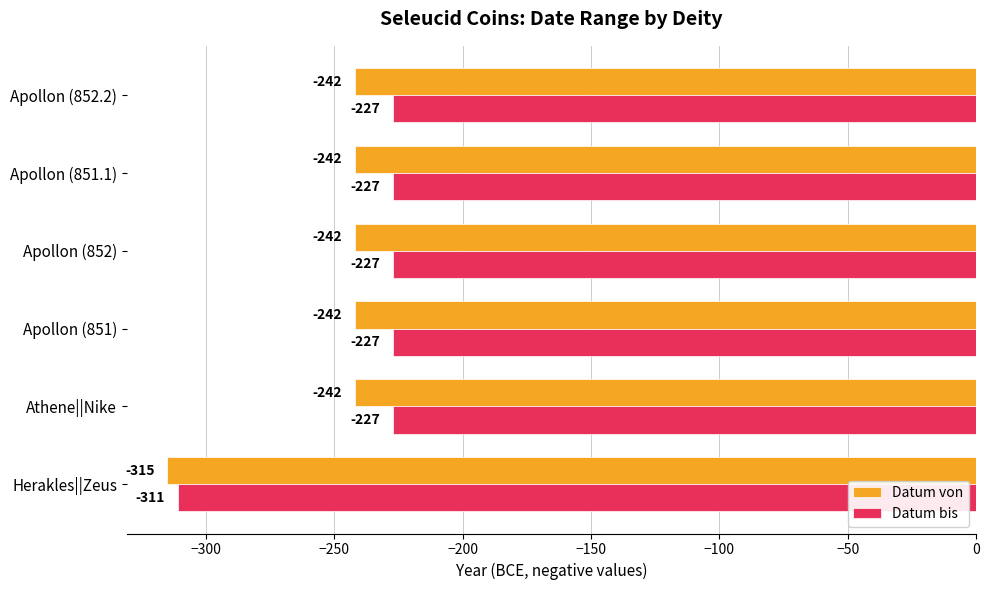

Which series has the largest range (max minus min)?

Datum bis